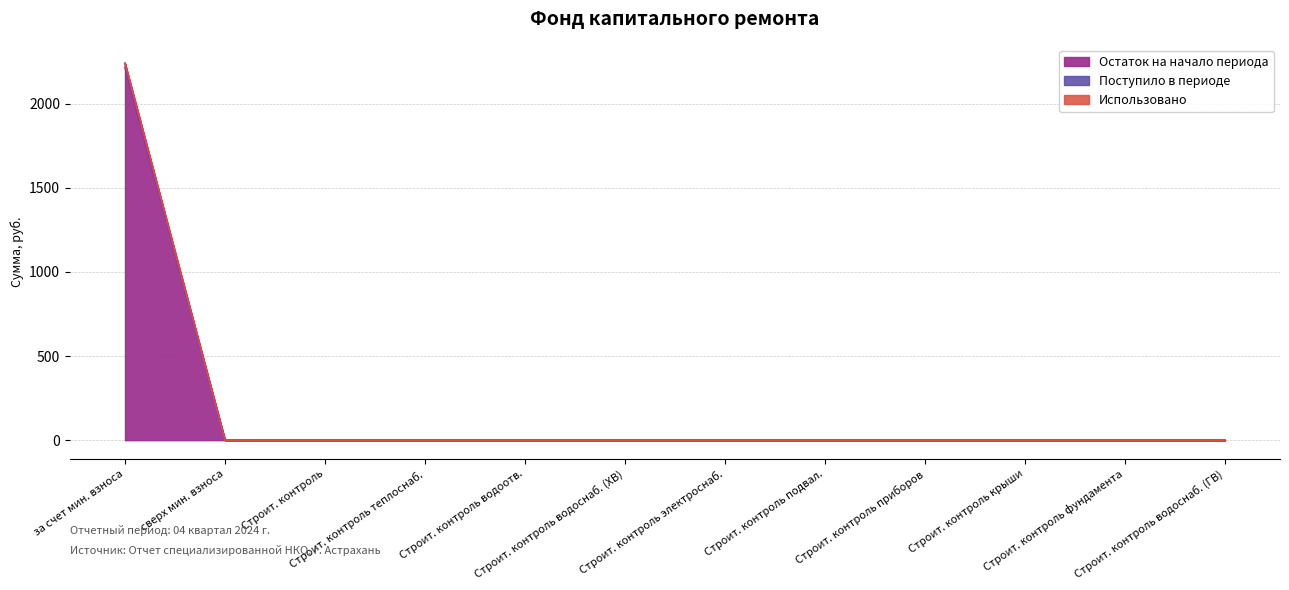

What is the highest value of the Остаток на начало периода series?

2217.1